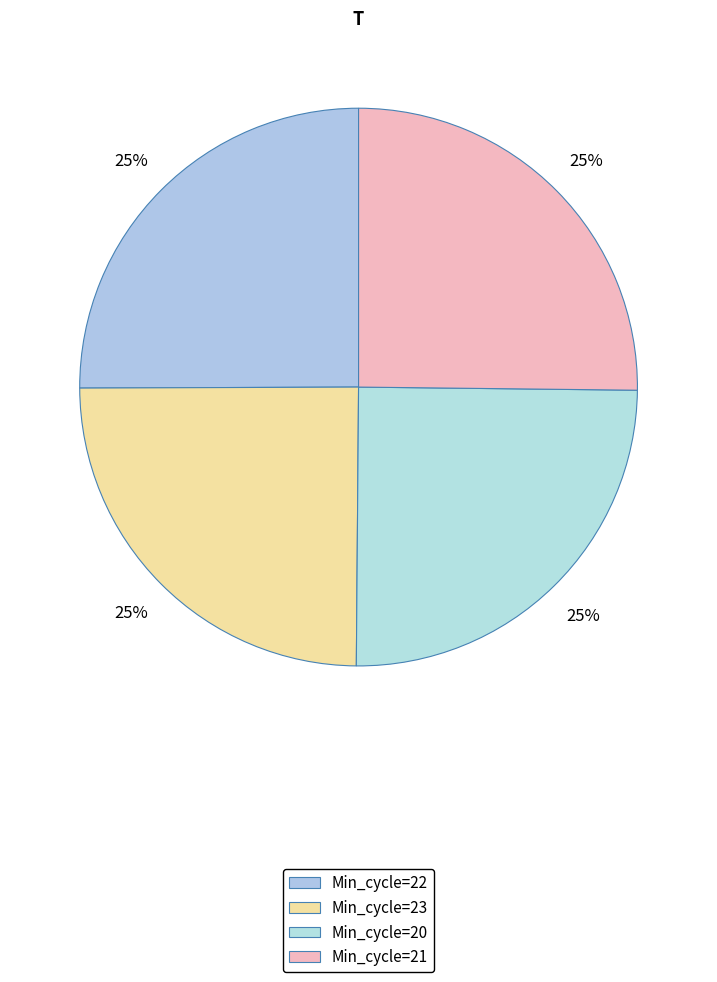

The Min_cycle=21 slice represents 25% of the pie. True or false?

True